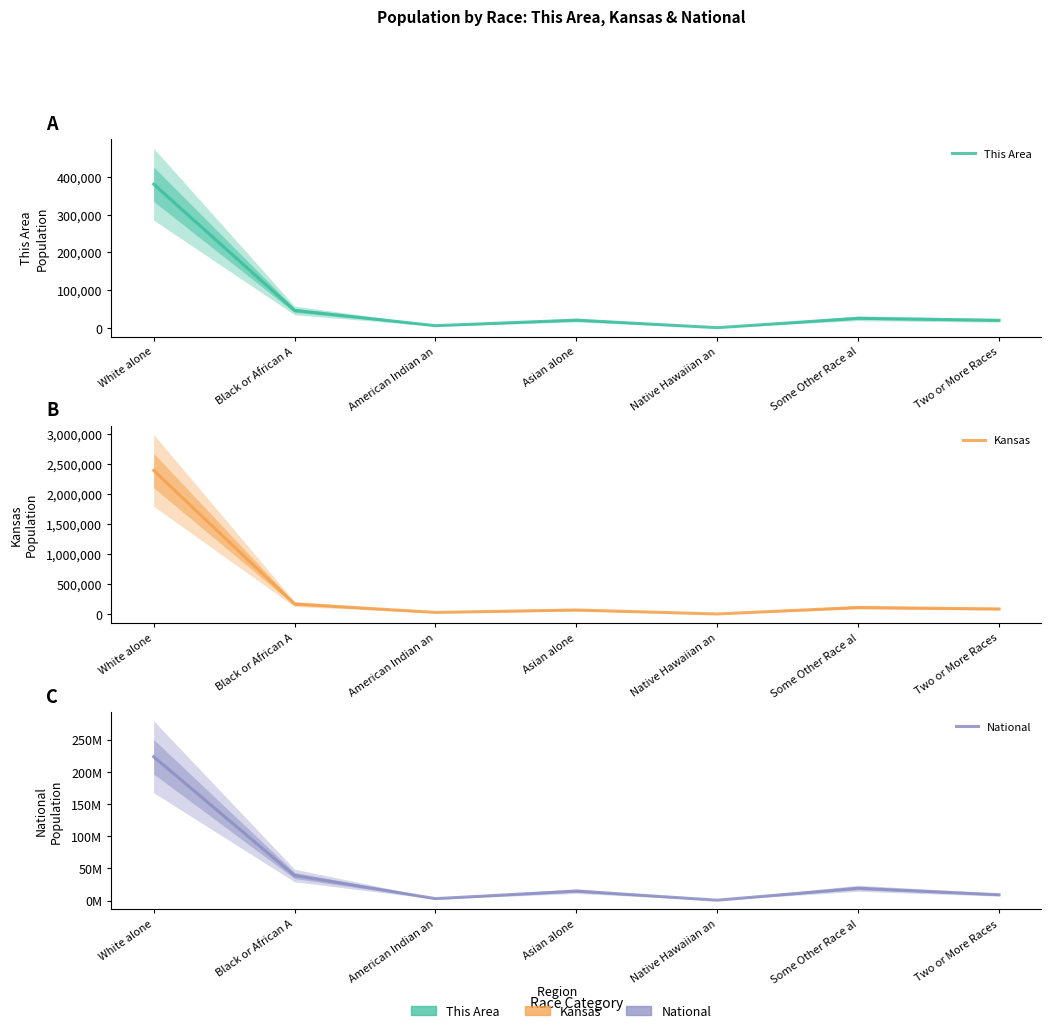

What is the greatest value displayed?

223553265